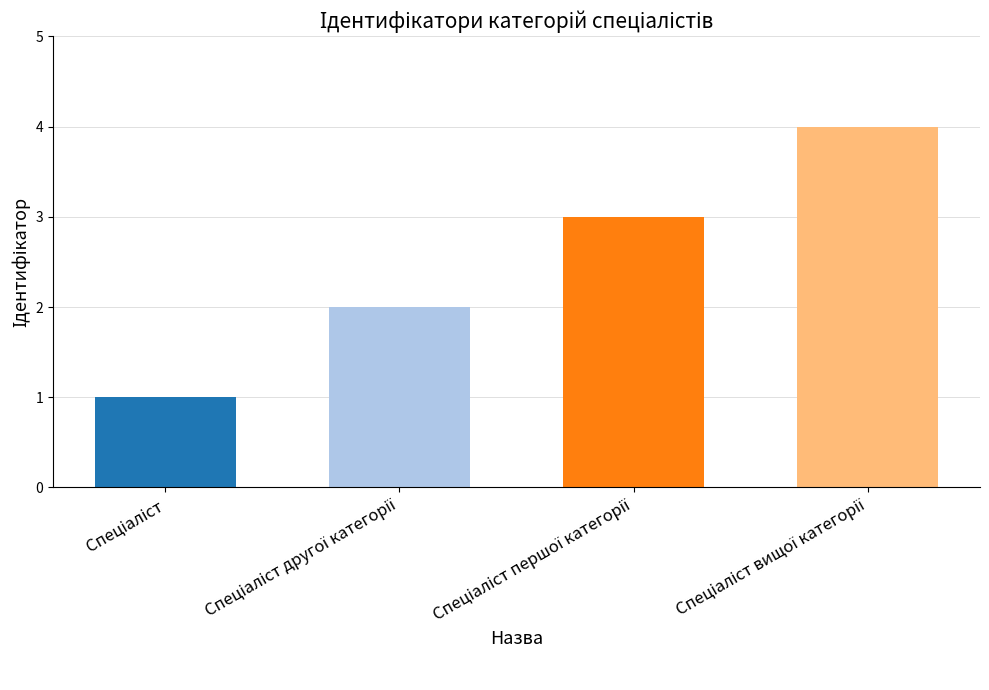

What is the sum of all values?

10